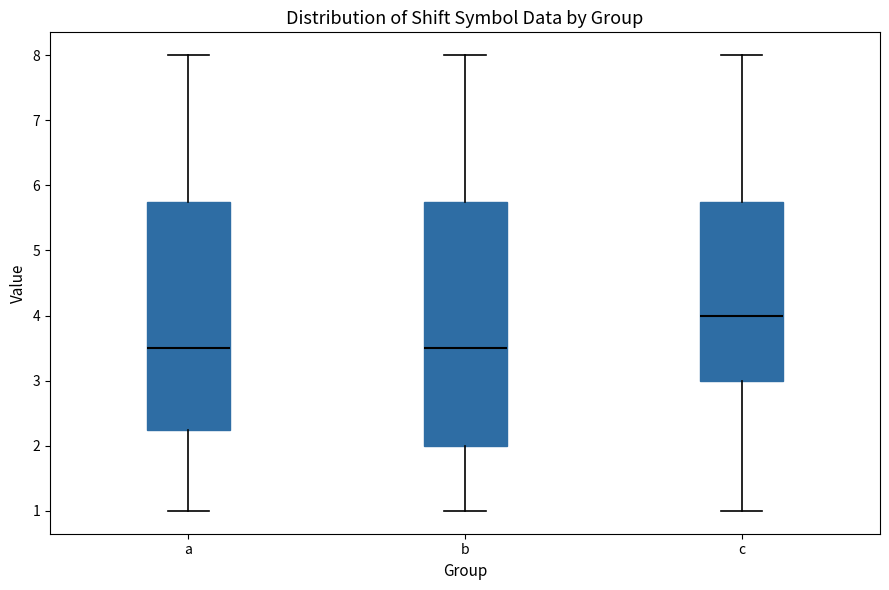

Where is the upper edge of the box for b on the y-axis? The values are not printed on the chart, so give them approximately, as read against the axis.

5.8